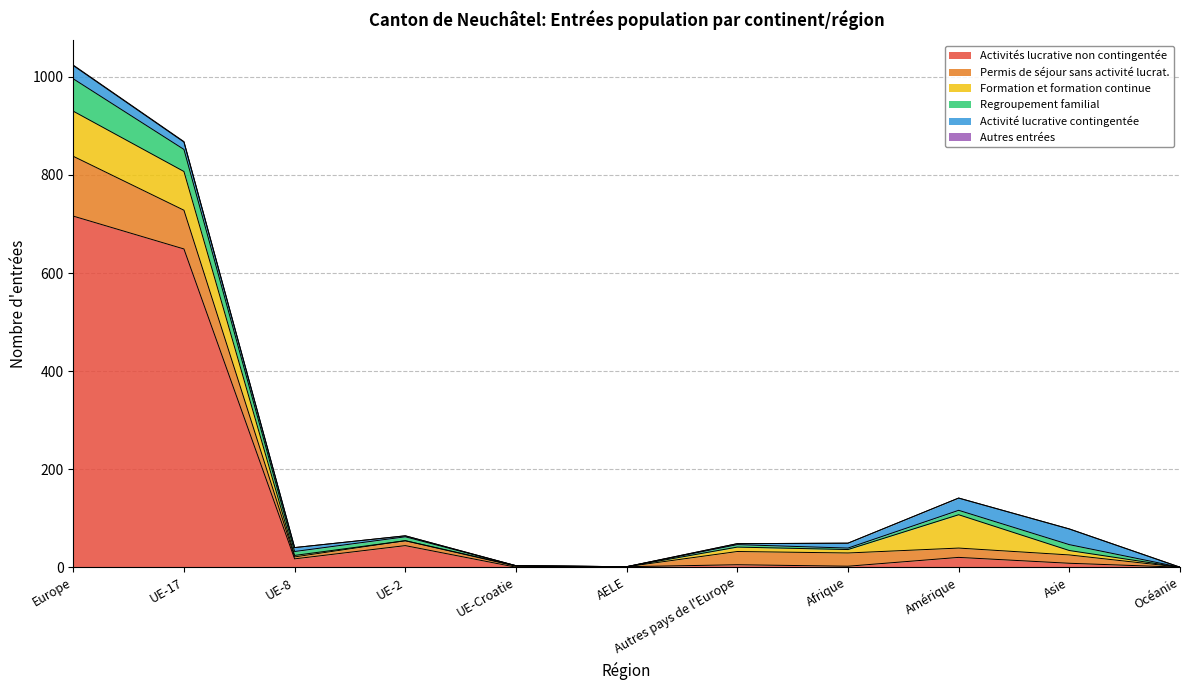

At which category is the sum across all series the highest?

Europe